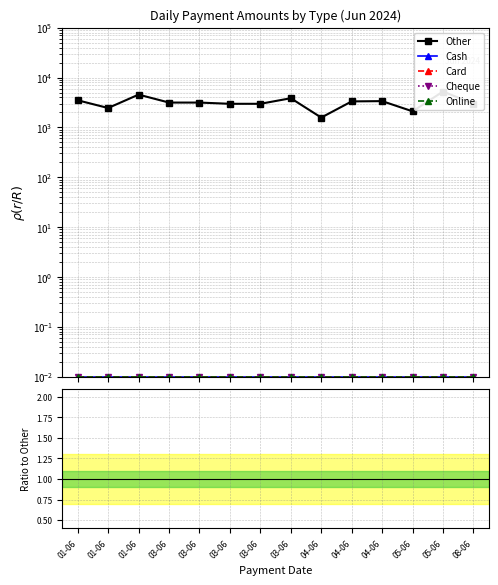

True or false: Cheque and Card intersect in this chart.

False